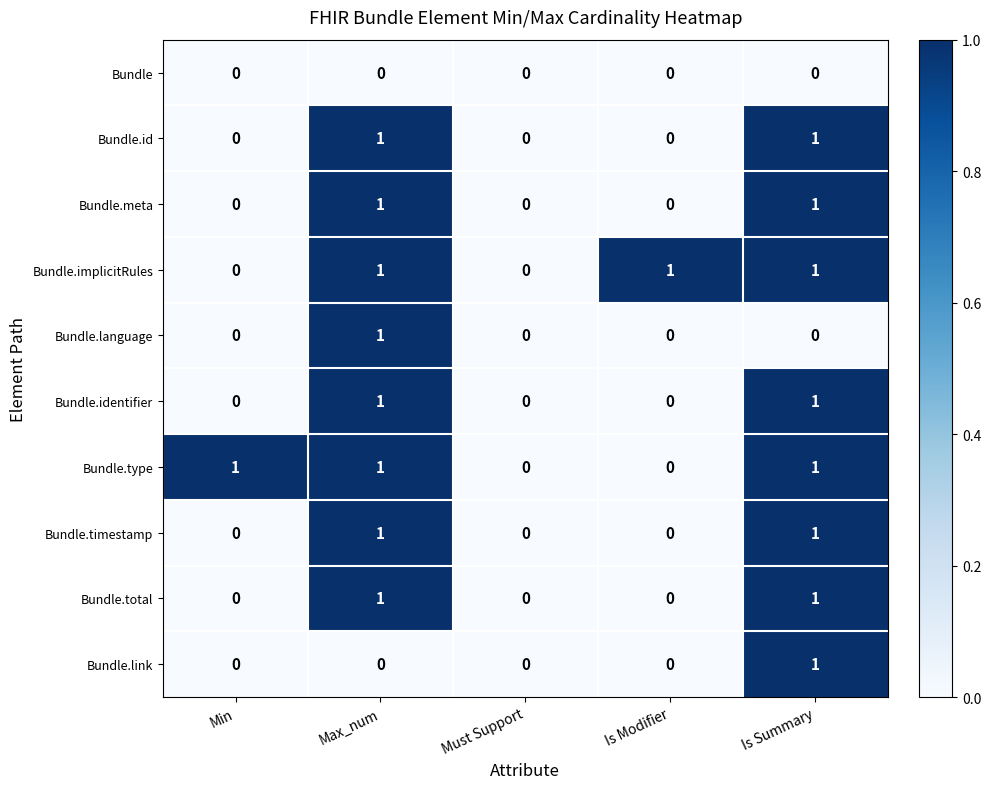

Is the value of Bundle.total at Is Summary greater than the value of Bundle at Is Summary?

Yes